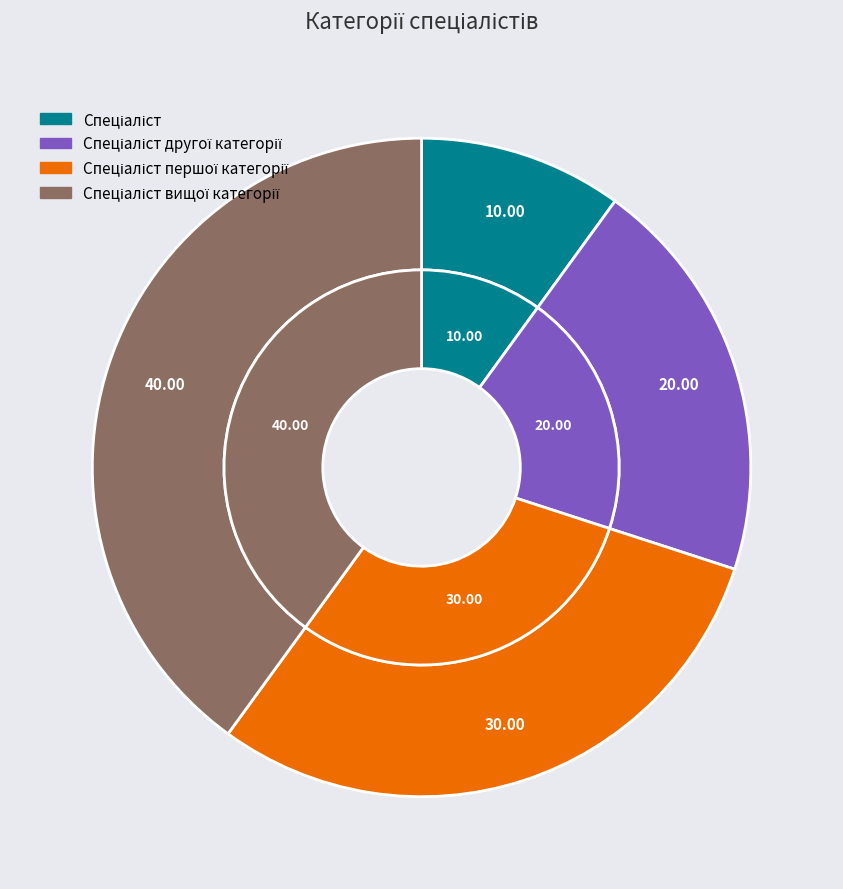

To the nearest percent, what percentage of the pie is Спеціаліст?

10%